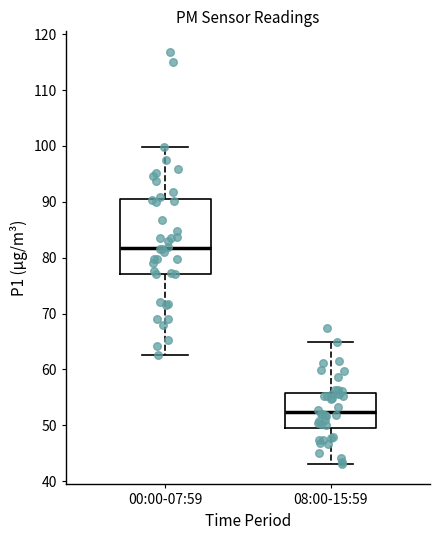

Where does the lower whisker of the box for 00:00-07:59 end on the y-axis? The values are not printed on the chart, so give them approximately, as read against the axis.

63